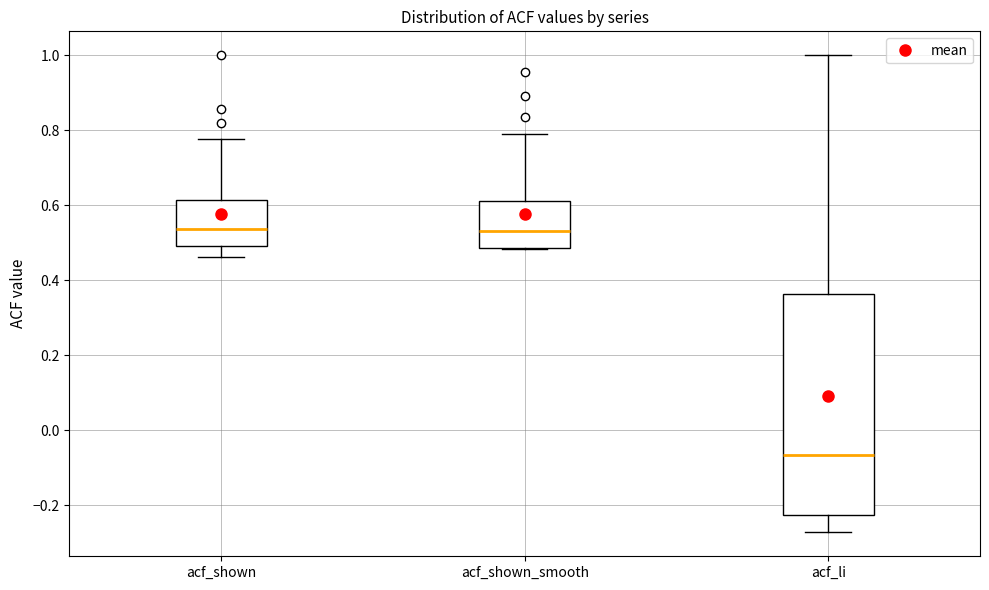

Where does the median line of the box for acf_li sit on the y-axis? The values are not printed on the chart, so give them approximately, as read against the axis.

-0.06